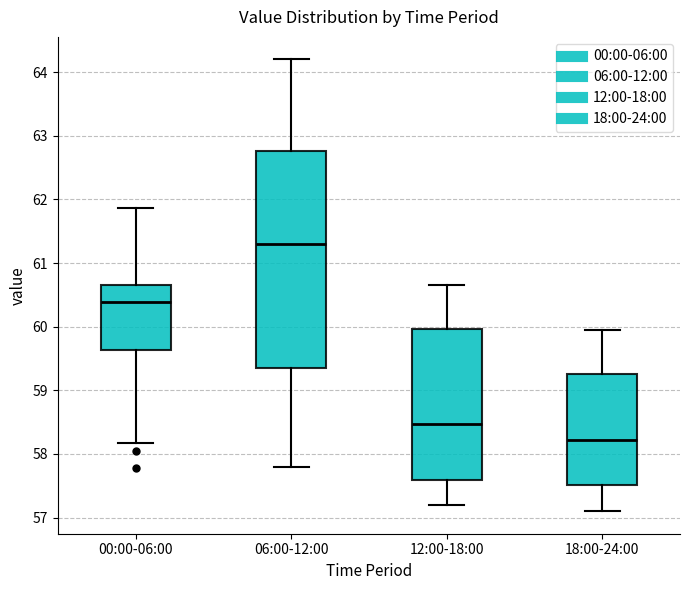

Which box has the highest median line?

06:00-12:00